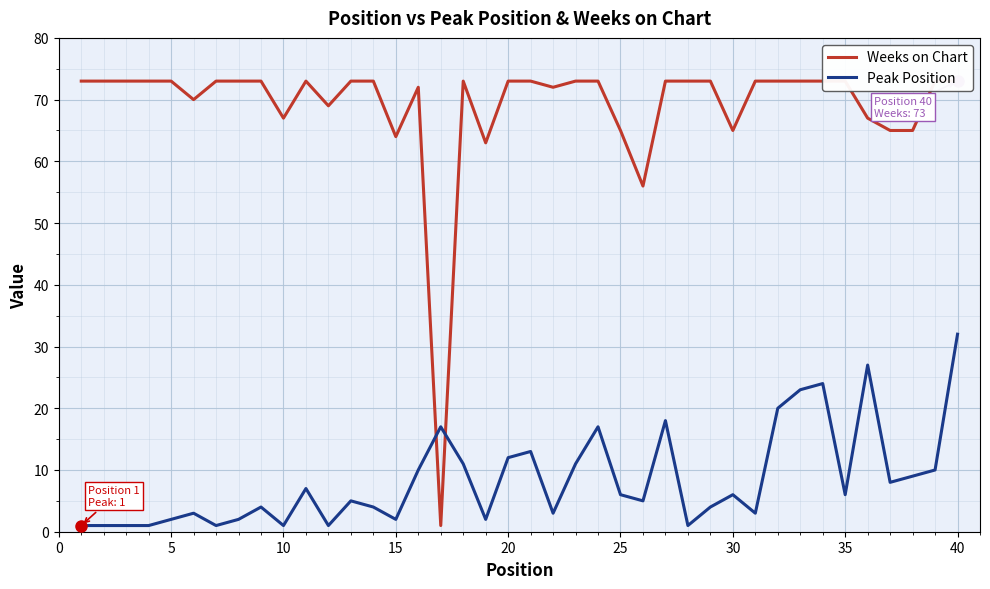

What is the maximum value for Peak Position?

32